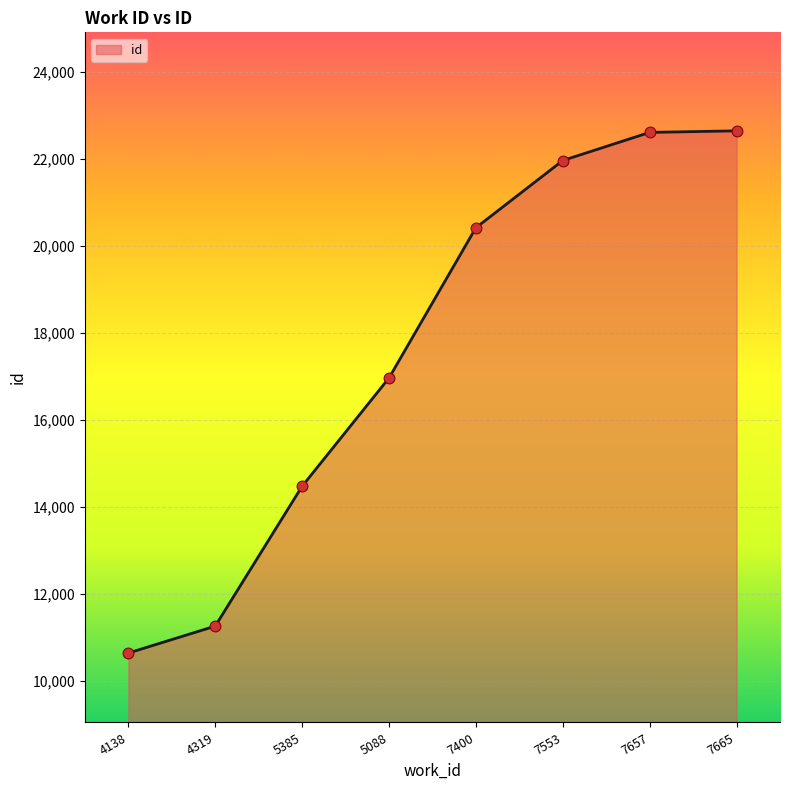

Between 7665 and 7400, which is larger?

7665